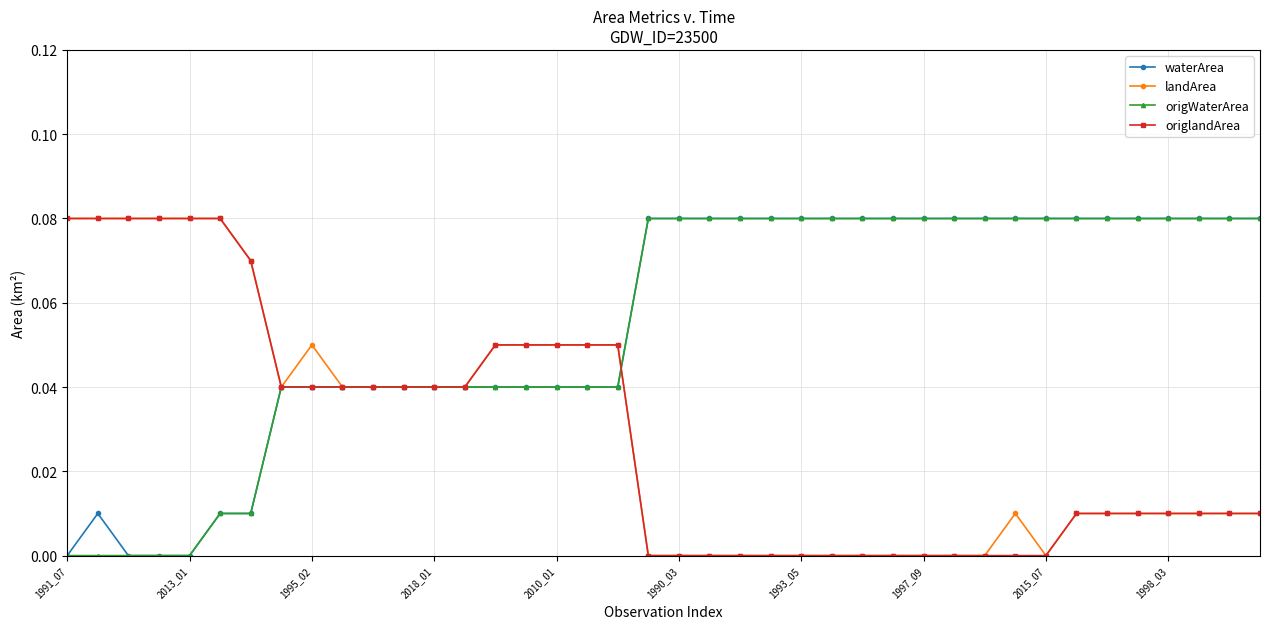

Does the chart have visible grid lines?

Yes